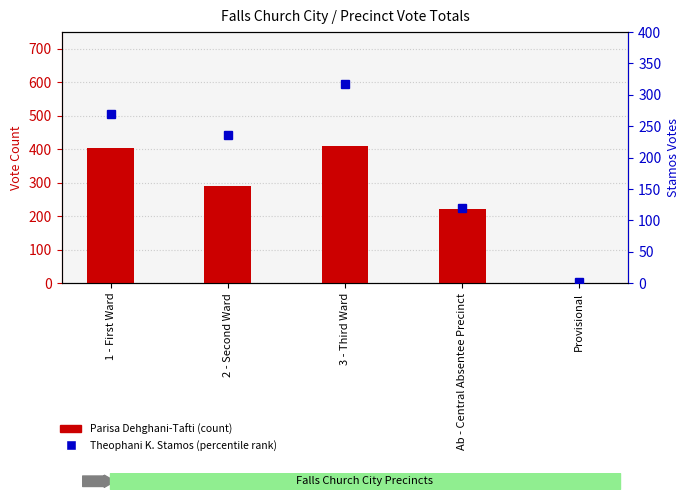

What is the difference between the maximum and minimum values in the Parisa Dehghani-Tafti series?

409